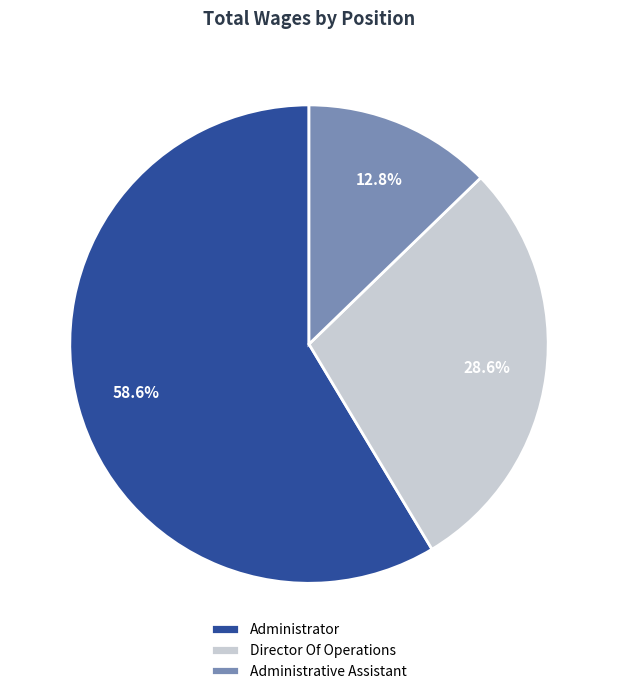

What is the total percentage of Administrator and Director Of Operations?

87.2%